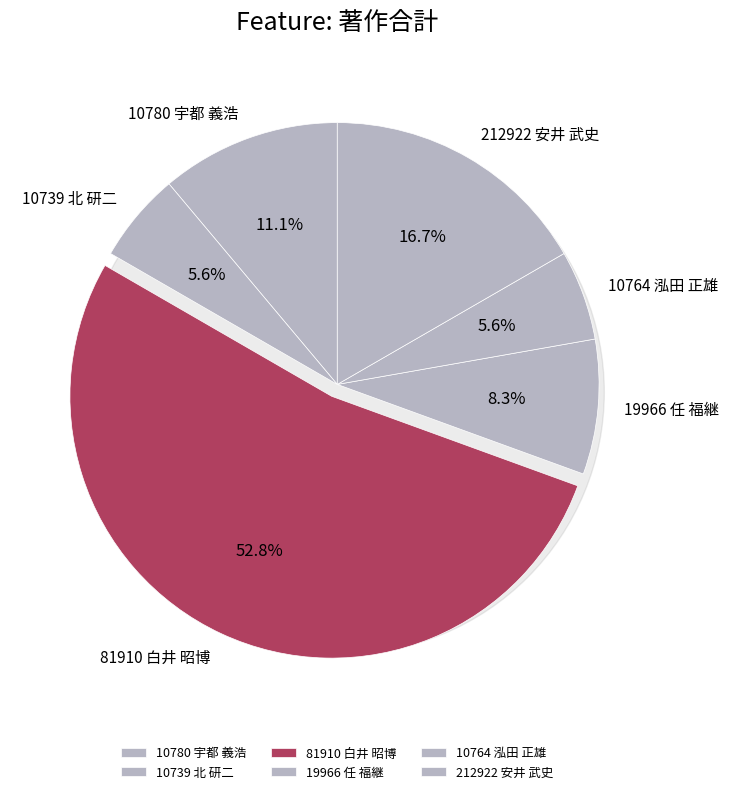

To the nearest percent, what percentage of the pie is 10739 北 研二?

6%